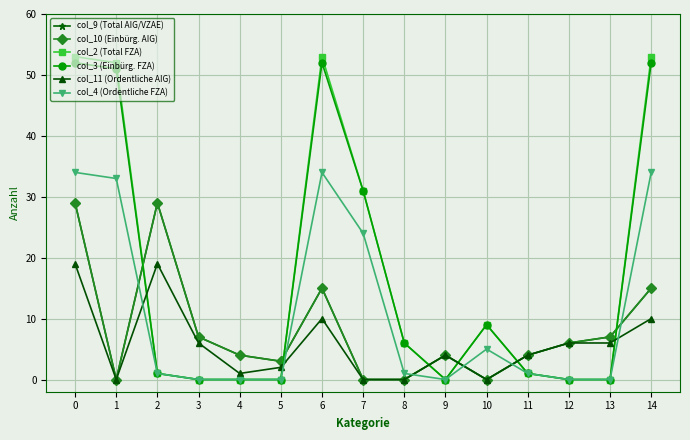

True or false: col_2 (Total FZA) and col_3 (Einbürg. FZA) cross at least once.

False